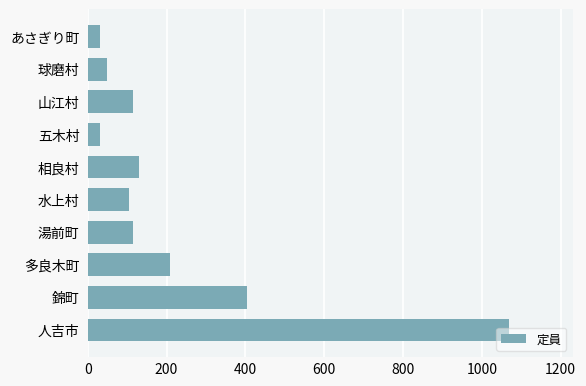

How many bars are there in total?

10